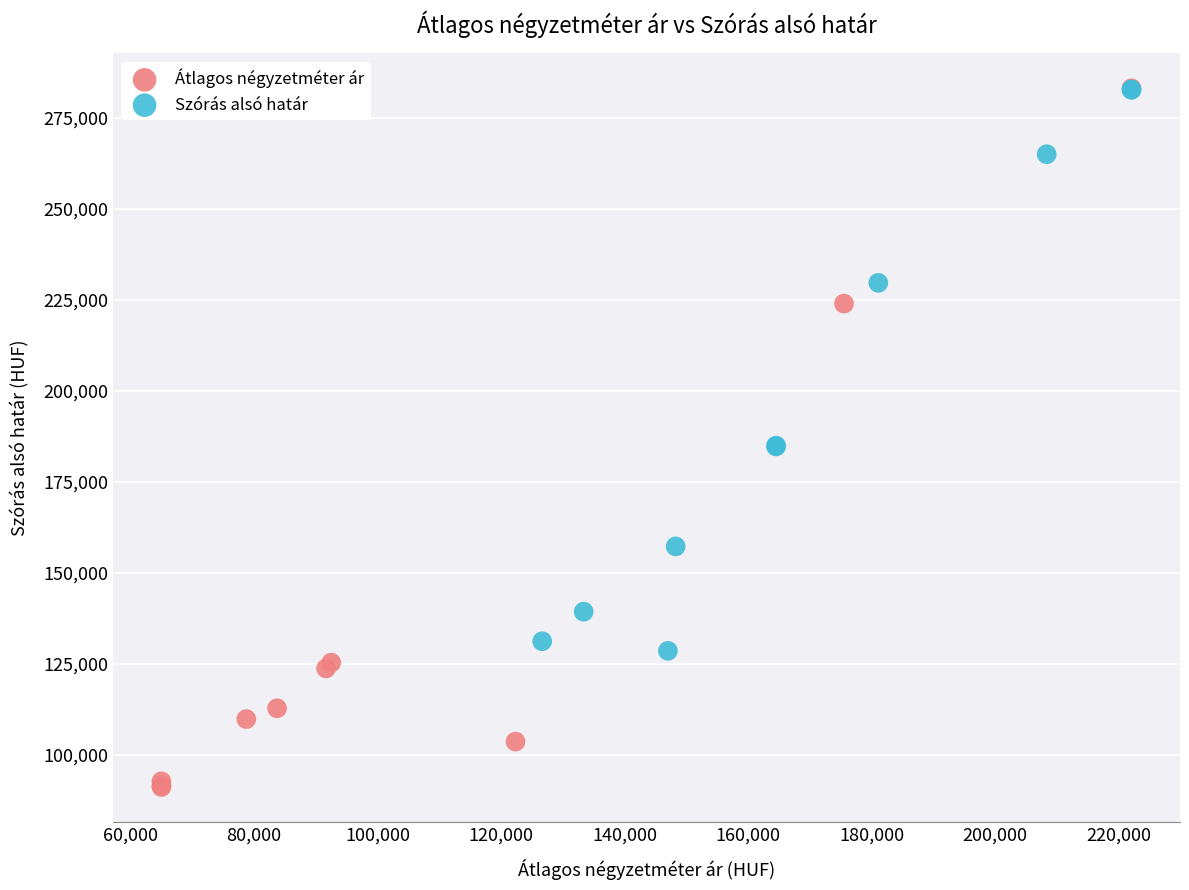

Which series contains the lowest Y value?

Átlagos négyzetméter ár